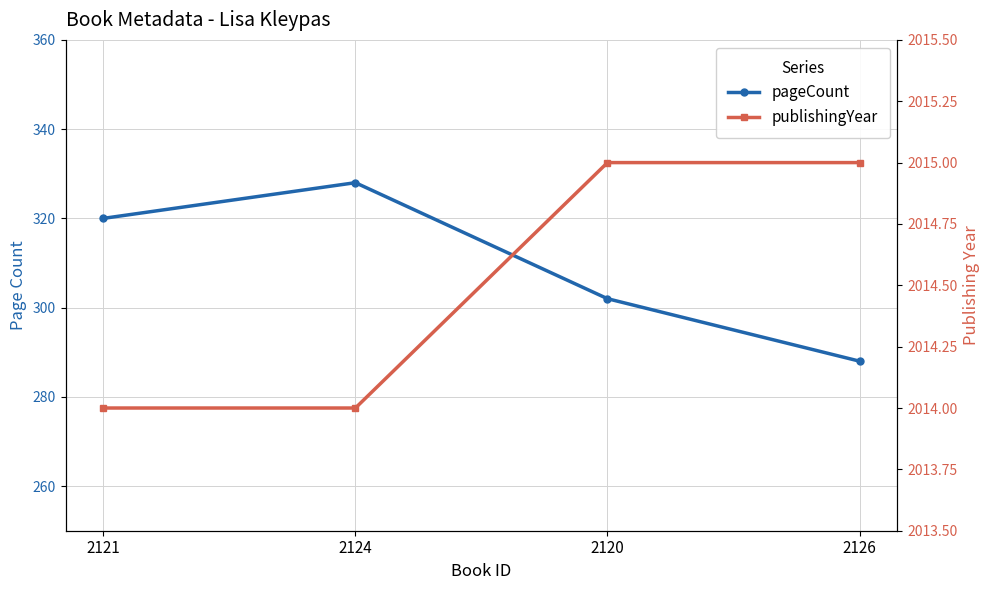

True or false: publishingYear and pageCount cross at least once.

False